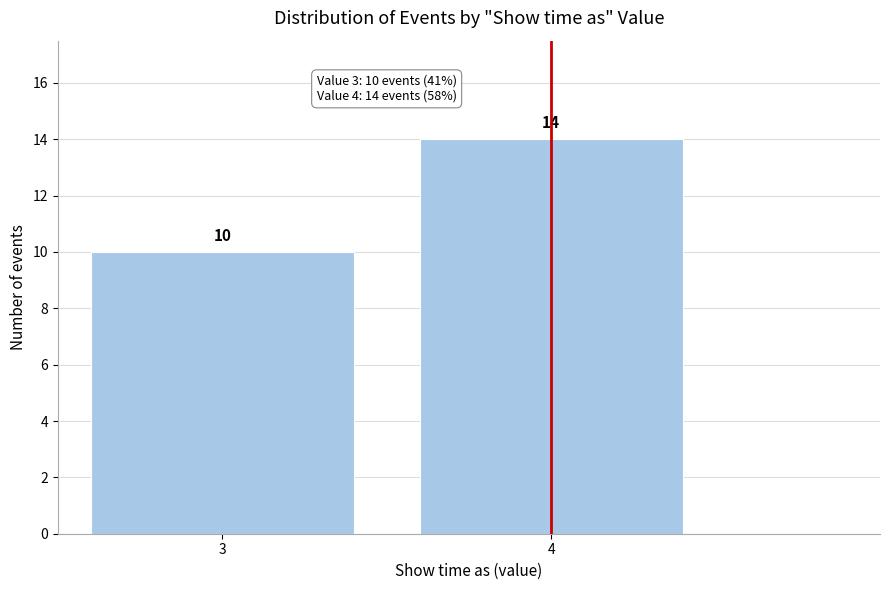

Reading left to right, extract all data points from this chart.

3=10	4=14